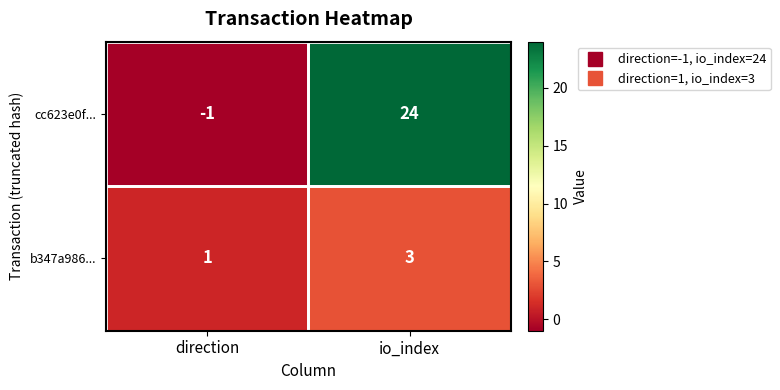

What is the maximum value shown in the chart?

24